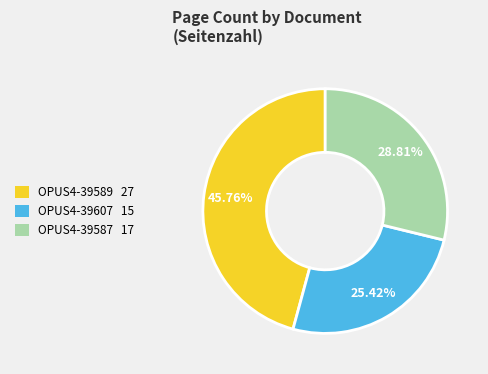

How many slices are in this pie chart?

3